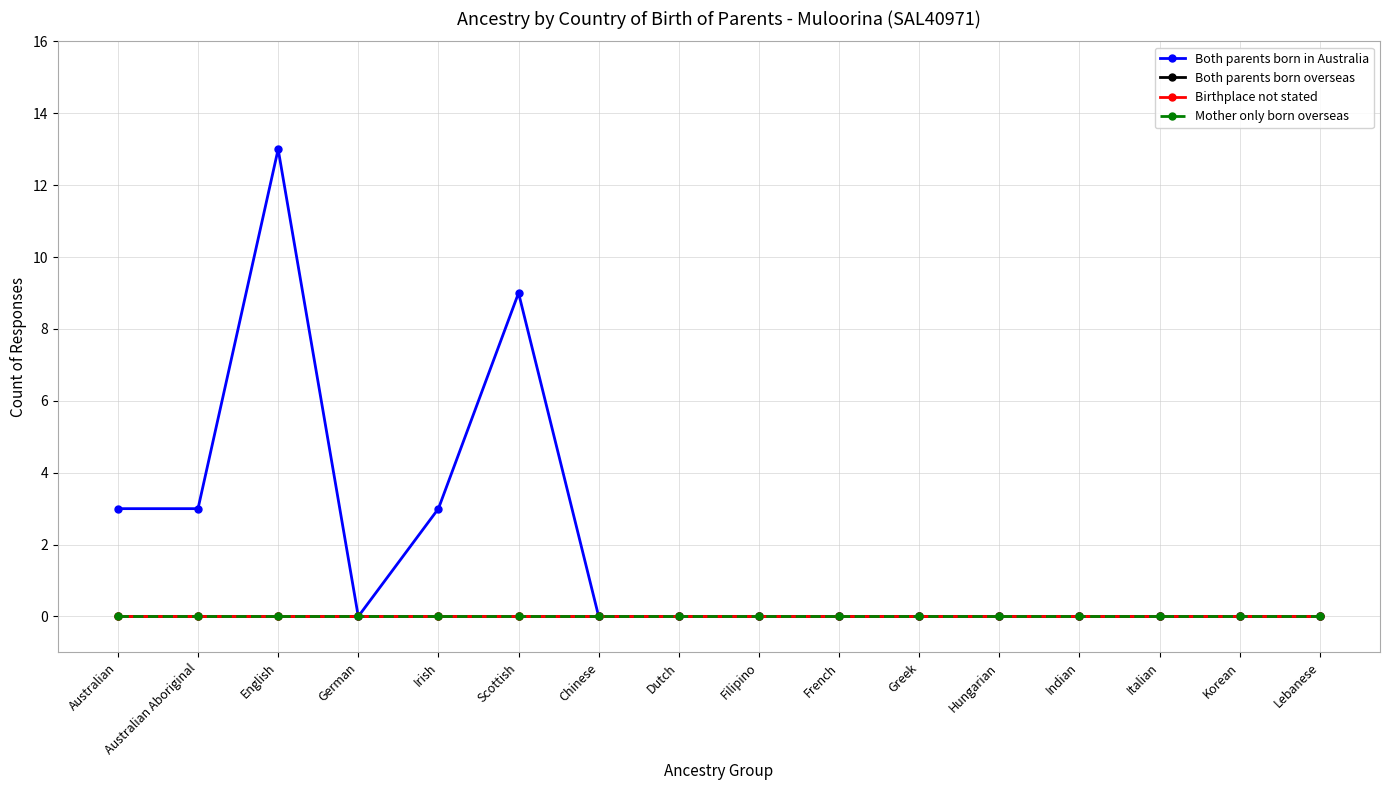

The value of Both parents born in Australia at Scottish is 9. True or false?

True